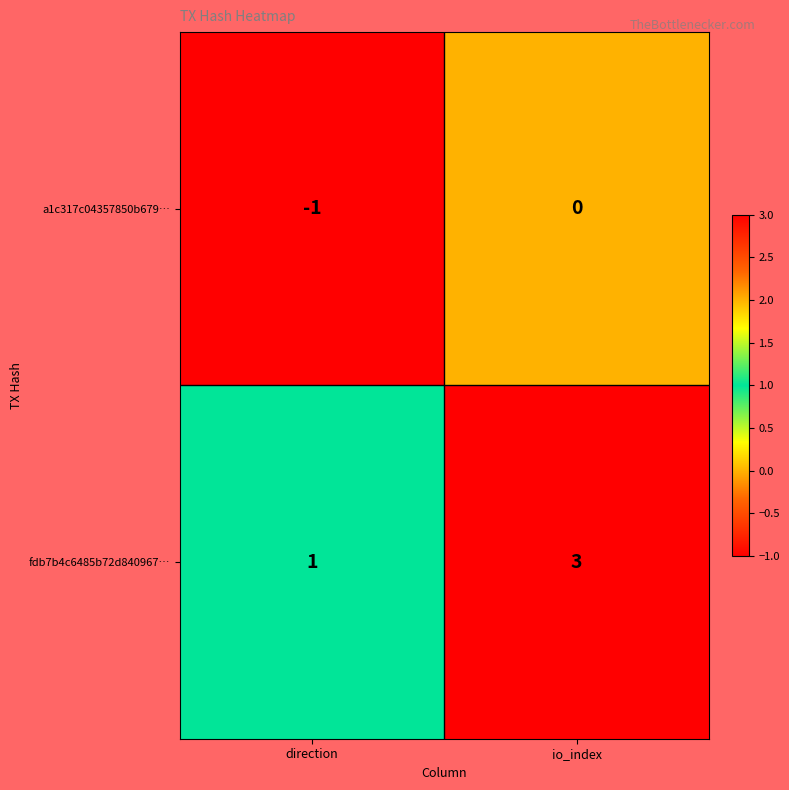

Between direction and io_index, which series saw the biggest shift?

fdb7b4c6485b72d840967…